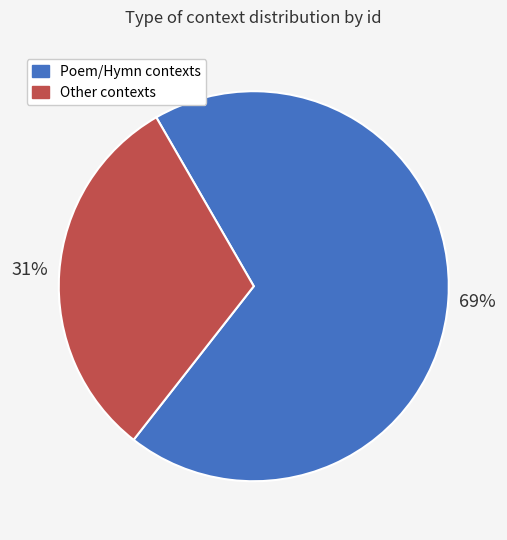

Between Other contexts and Poem/Hymn contexts, which is larger?

Poem/Hymn contexts